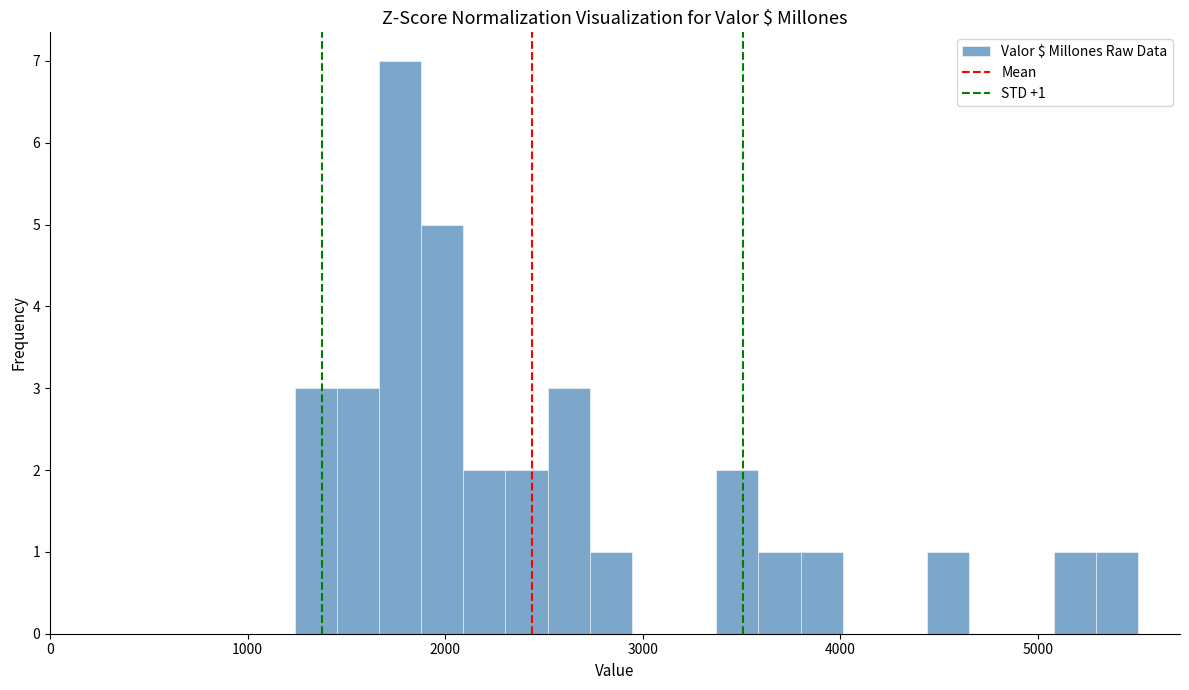

Read against the x-axis, roughly where is the centre of the tallest bar?

1800